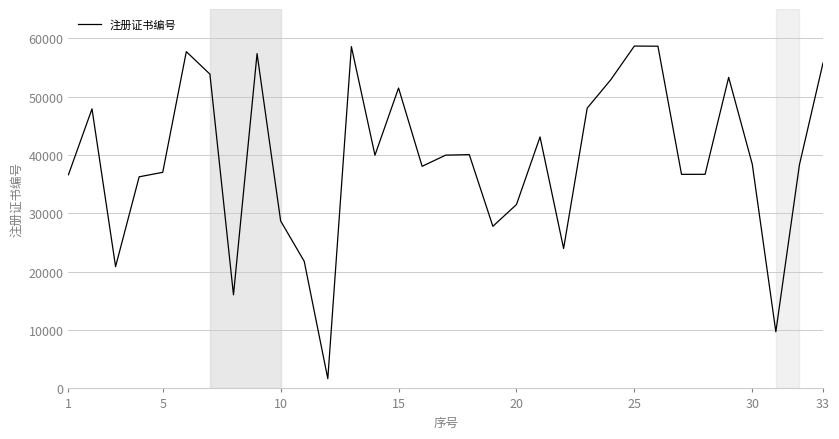

What is the minimum value shown in the chart?

1669